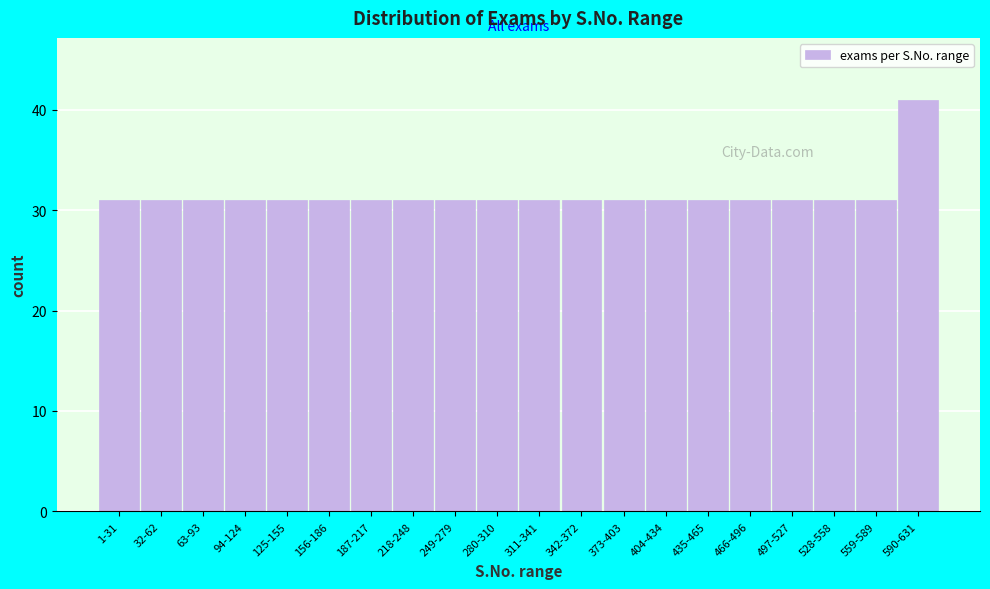

Reading left to right, transcribe all the data shown in this chart.

1-31=31	32-62=31	63-93=31	94-124=31	125-155=31	156-186=31	187-217=31	218-248=31	249-279=31	280-310=31	311-341=31	342-372=31	373-403=31	404-434=31	435-465=31	466-496=31	497-527=31	528-558=31	559-589=31	590-631=41